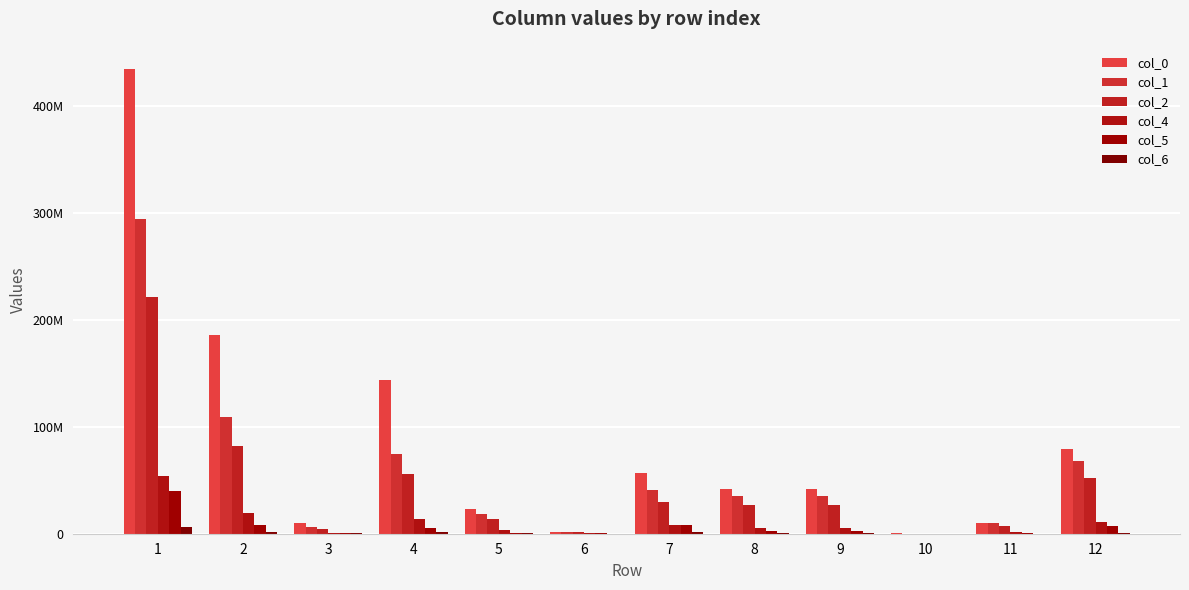

What is the difference between the col_5 values at 3 and 6?

653394